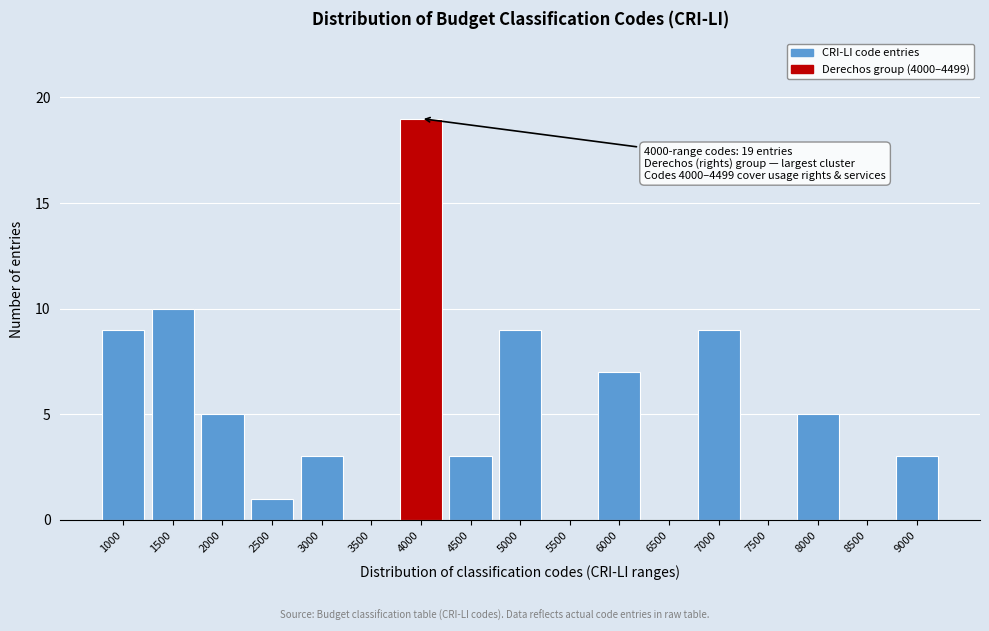

Reading right to left, what are all the values shown in this chart?

9000=3	8500=0	8000=5	7500=0	7000=9	6500=0	6000=7	5500=0	5000=9	4500=3	4000=19	3500=0	3000=3	2500=1	2000=5	1500=10	1000=9